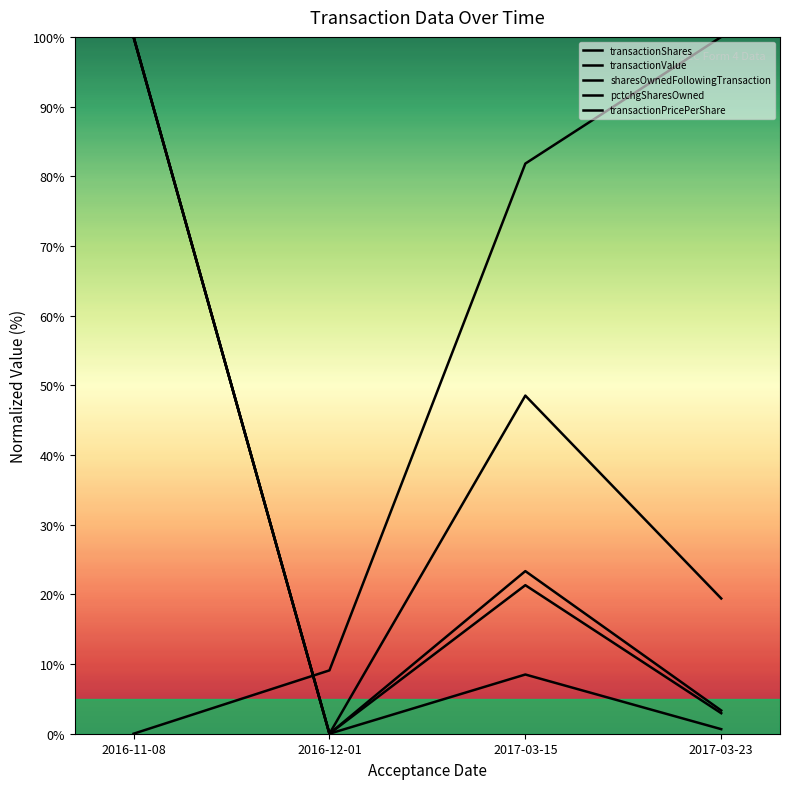

Reading right to left, extract all data points from this chart.

transactionShares: 2017-03-23=3.3	2017-03-15=23.3	2016-12-01=0.0	2016-11-08=100.0
transactionValue: 2017-03-23=2.9	2017-03-15=21.3	2016-12-01=0.0	2016-11-08=100.0
sharesOwnedFollowingTransaction: 2017-03-23=100.0	2017-03-15=81.8	2016-12-01=9.1	2016-11-08=0.0
pctchgSharesOwned: 2017-03-23=0.7	2017-03-15=8.5	2016-12-01=0.0	2016-11-08=100.0
transactionPricePerShare: 2017-03-23=19.4	2017-03-15=48.5	2016-12-01=0.0	2016-11-08=100.0